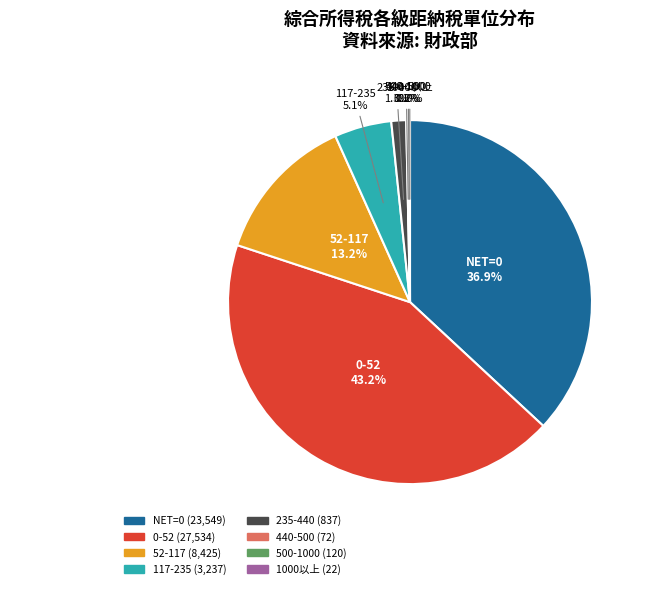

Which slice is the largest?

0-52